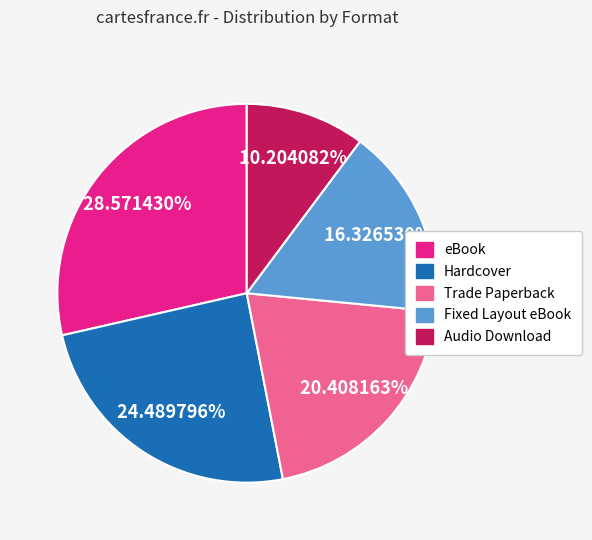

Rank the categories by value from highest to lowest.

eBook, Hardcover, Trade Paperback, Fixed Layout eBook, Audio Download